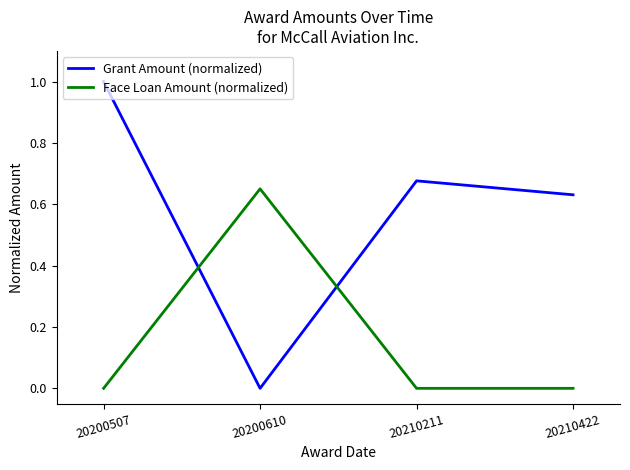

Which category has the highest value in the Face Loan Amount (normalized) series?

20200610